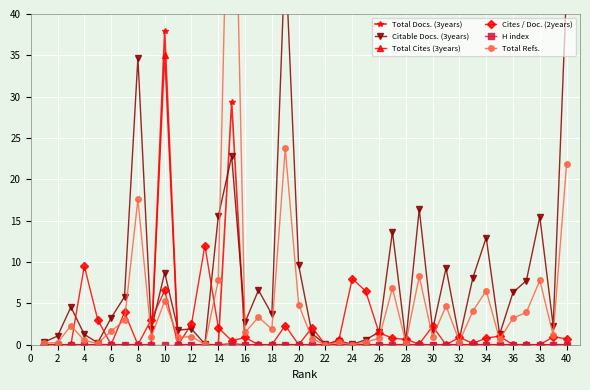

True or false: Total Docs. (3years) and Total Cites (3years) cross at least once.

False